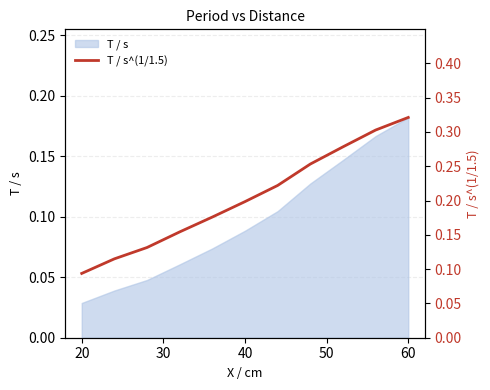

What is the difference between the maximum and second lowest values?

0.2